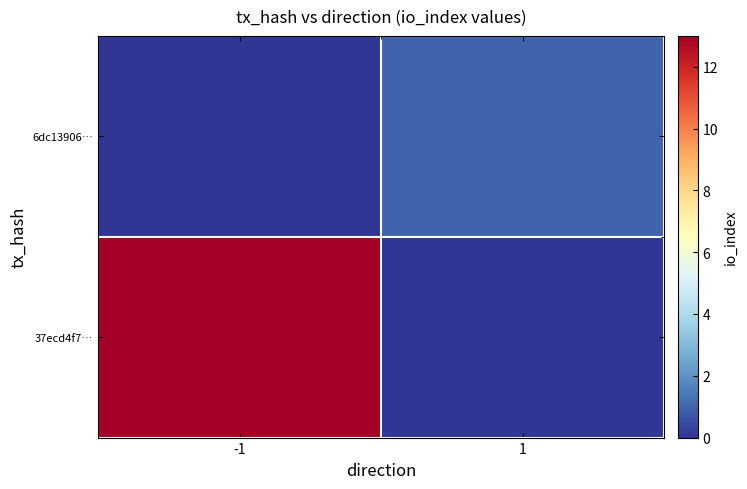

Reading left to right, list all the values displayed in this chart.

37ecd4f7…: -1=13	1=0
6dc13906…: -1=0	1=1